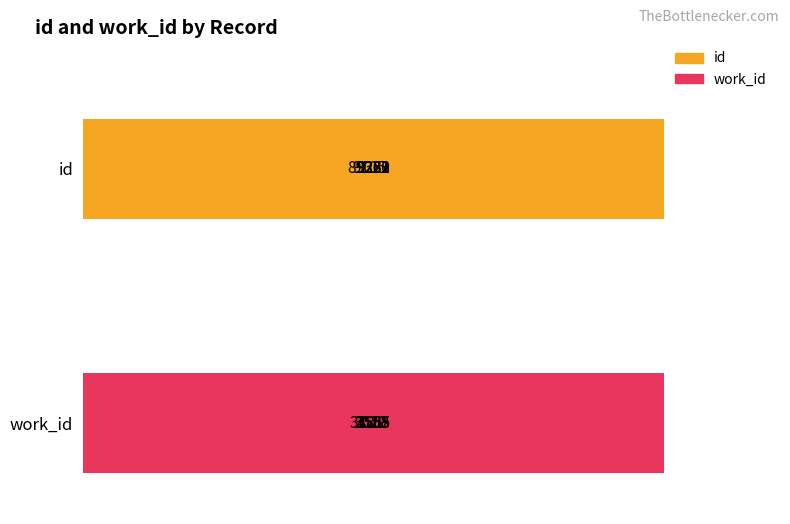

How many data points in work_id are less than 3558?

2